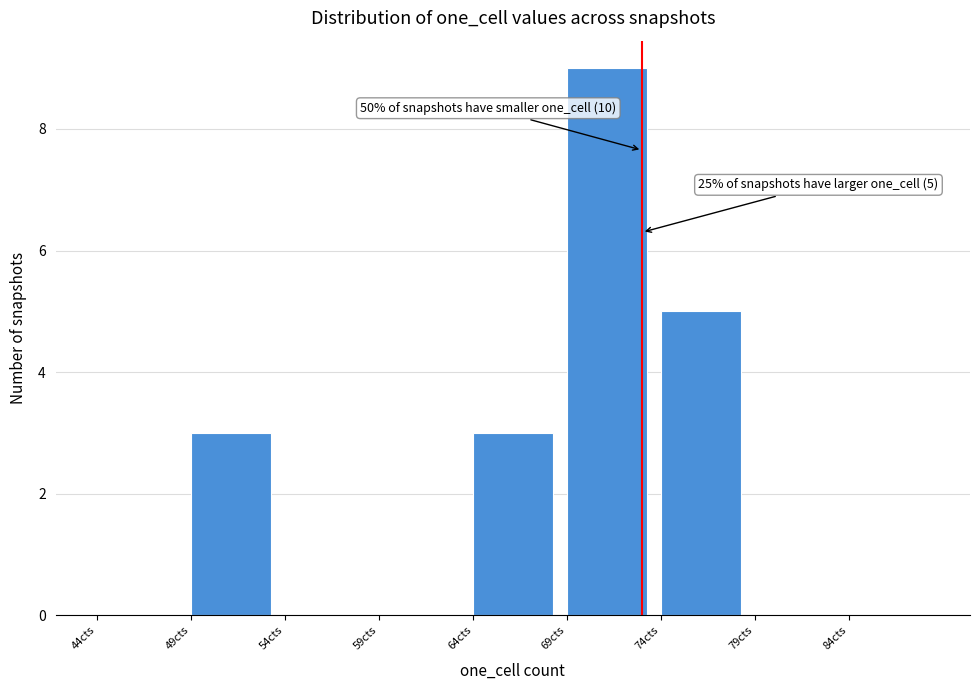

Which range on the x-axis has the tallest bar?

69 to 74